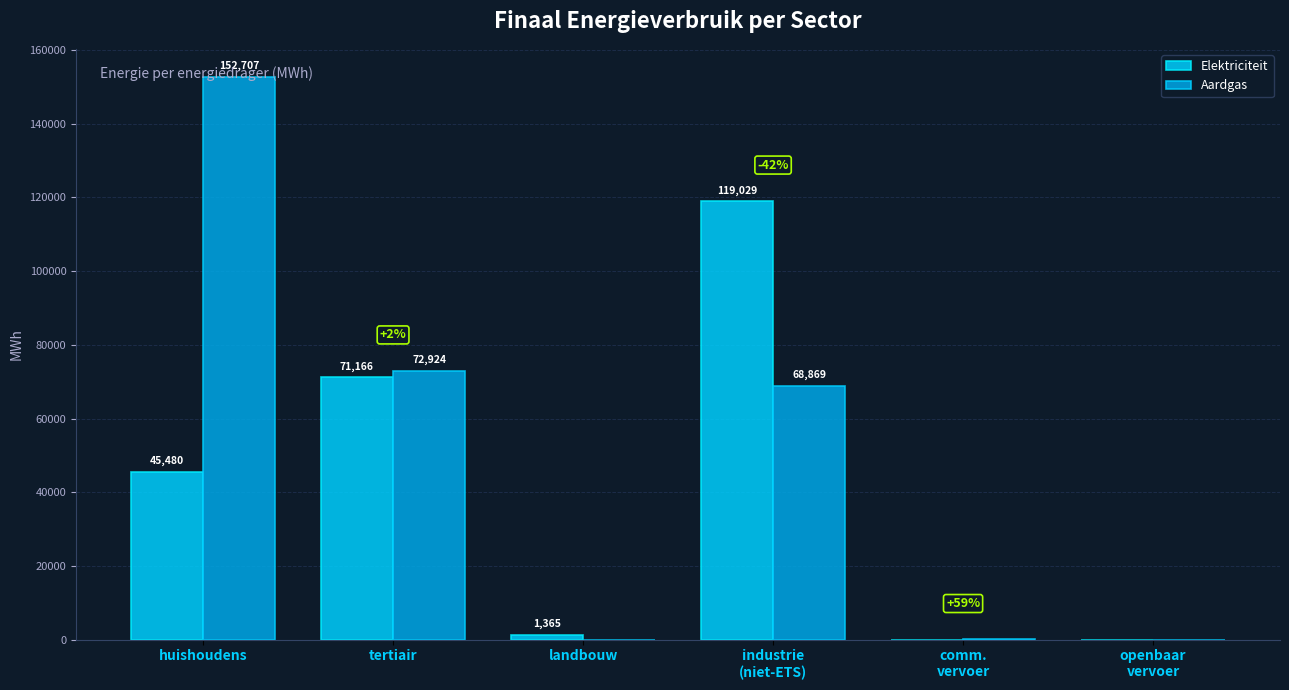

True or false: Aardgas has a value of 114961.8 at tertiair.

False